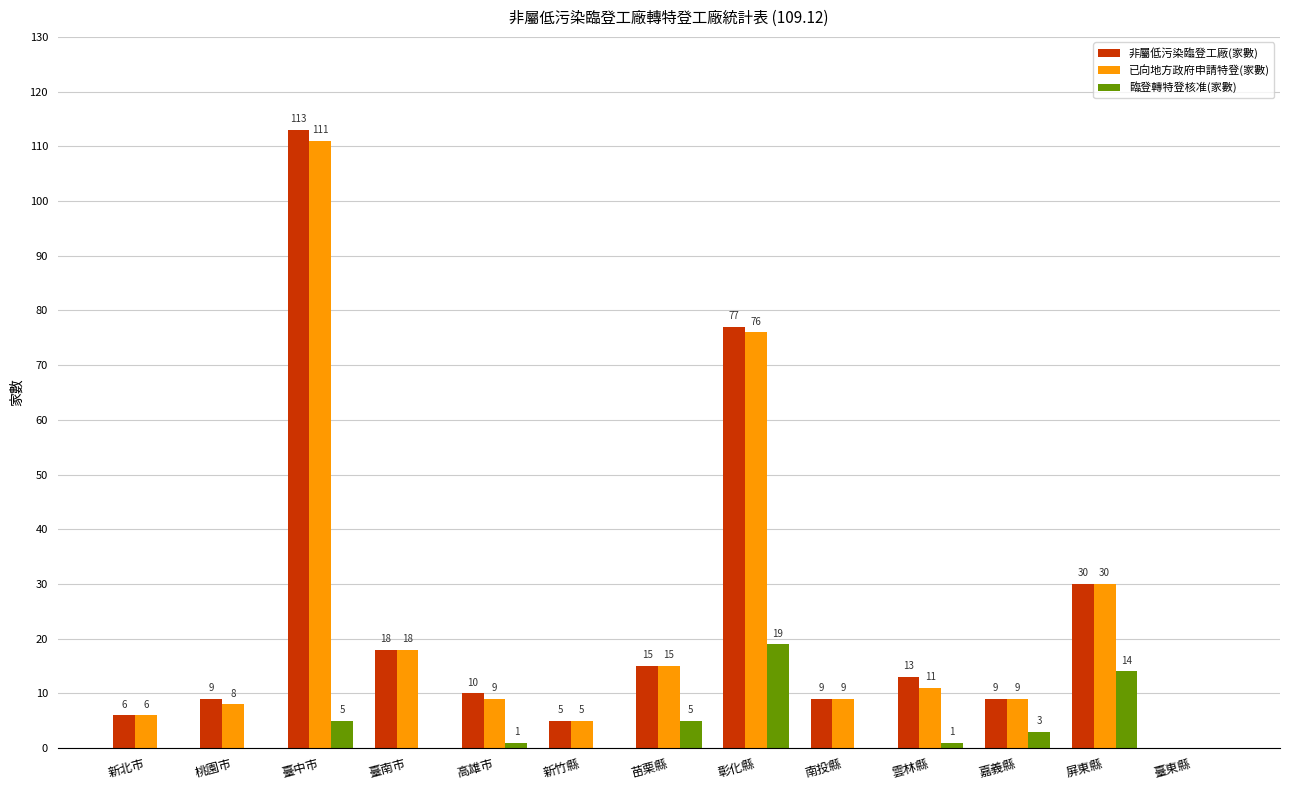

Which series has the largest total across all categories?

非屬低污染臨登工廠(家數)